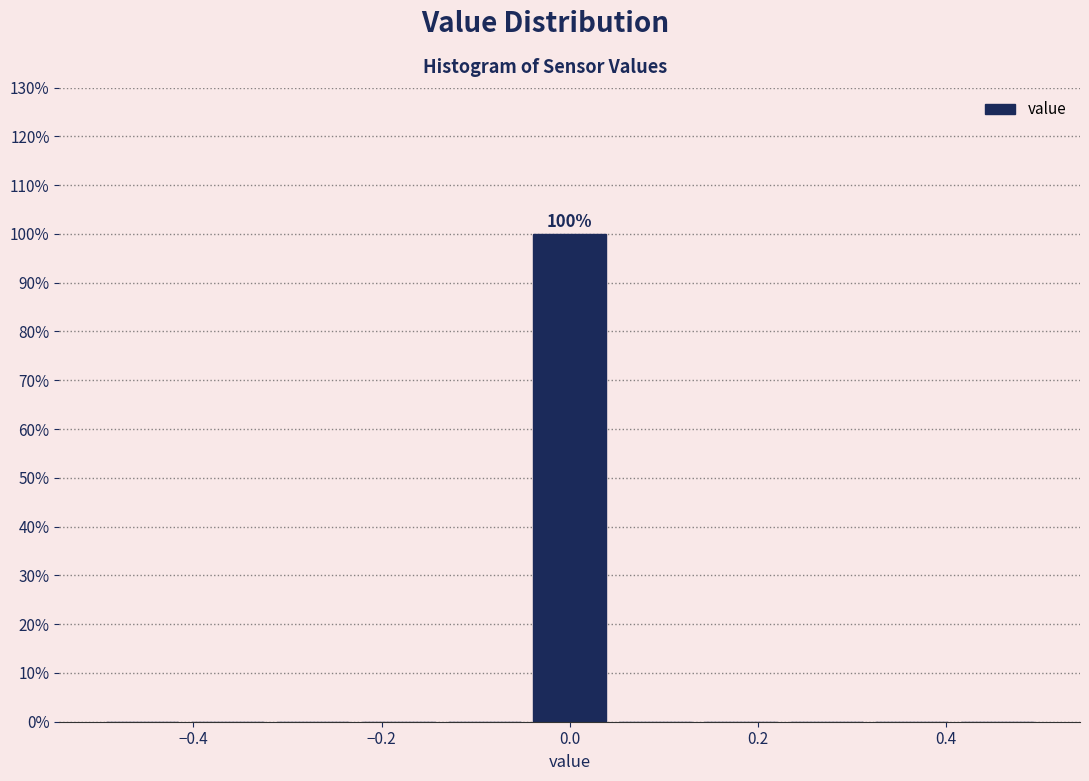

Over which range of the x-axis is the bar tallest?

-0.04 to 0.04